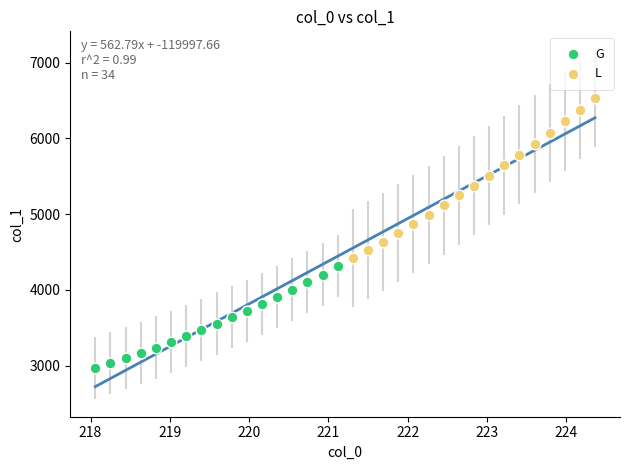

Which series contains the highest Y value?

L